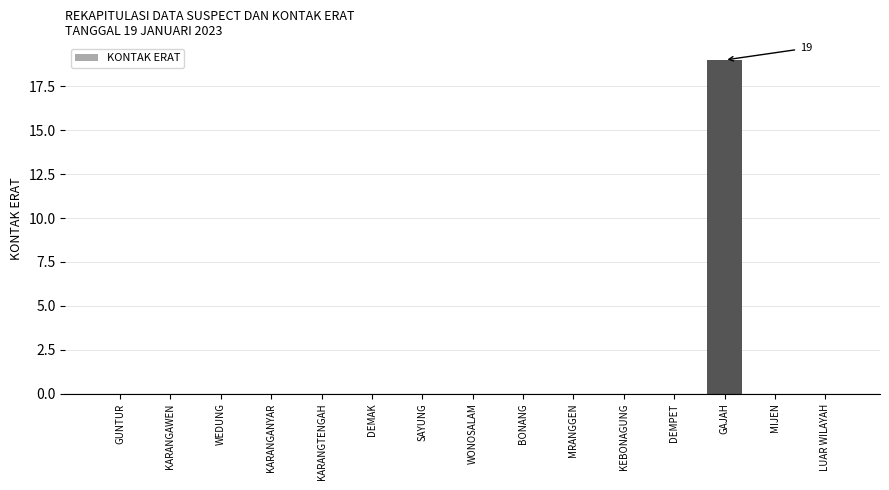

Reading right to left, what are all the values shown in this chart?

LUAR WILAYAH=0	MIJEN=0	GAJAH=19	DEMPET=0	KEBONAGUNG=0	MRANGGEN=0	BONANG=0	WONOSALAM=0	SAYUNG=0	DEMAK=0	KARANGTENGAH=0	KARANGANYAR=0	WEDUNG=0	KARANGAWEN=0	GUNTUR=0